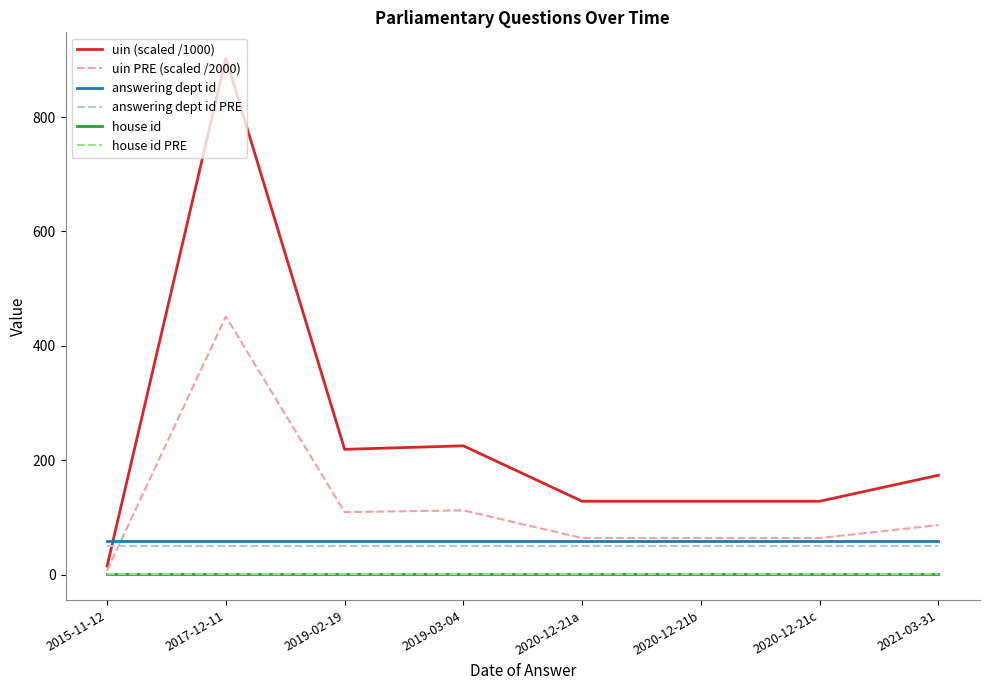

What position from the left is 2015-11-12?

1